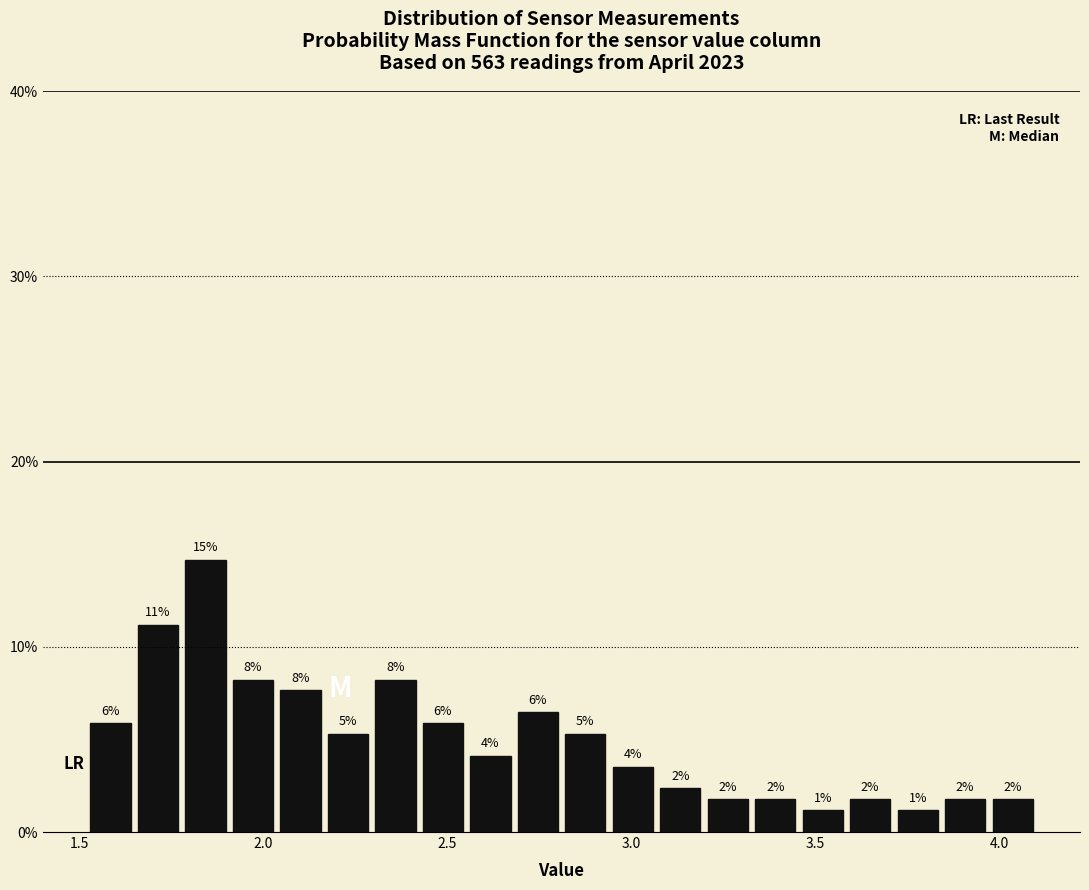

Around what value on the x-axis is the tallest bar? Give the approximate position of its centre, as read against the axis.

1.85